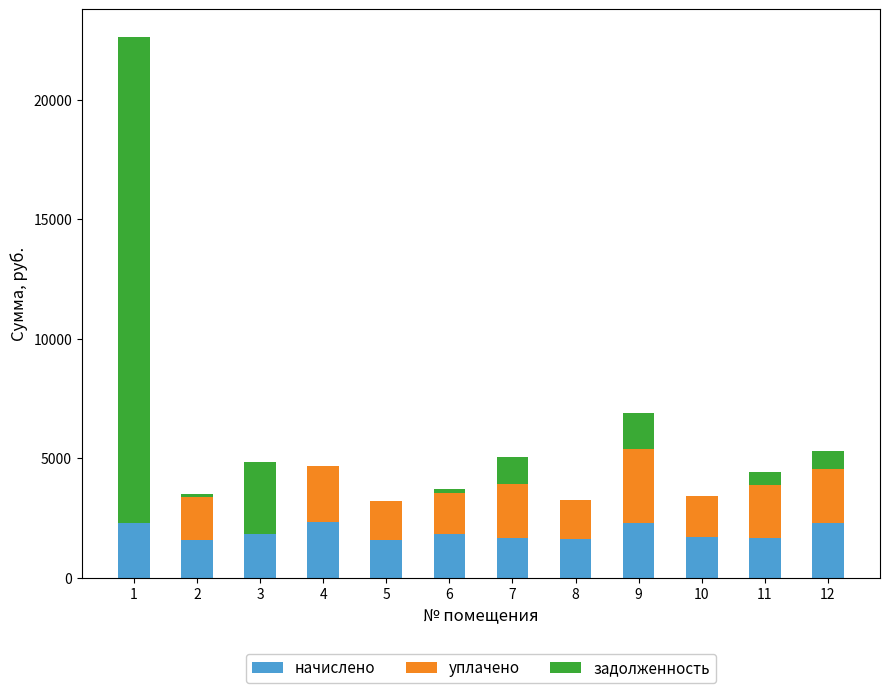

How many data points in начислено are above 1821?

6